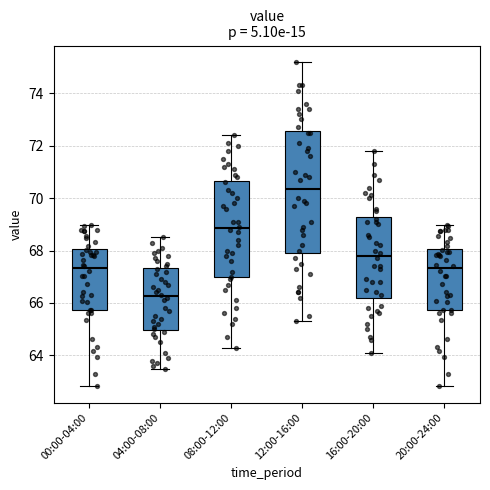

Which box has the highest median line?

12:00-16:00